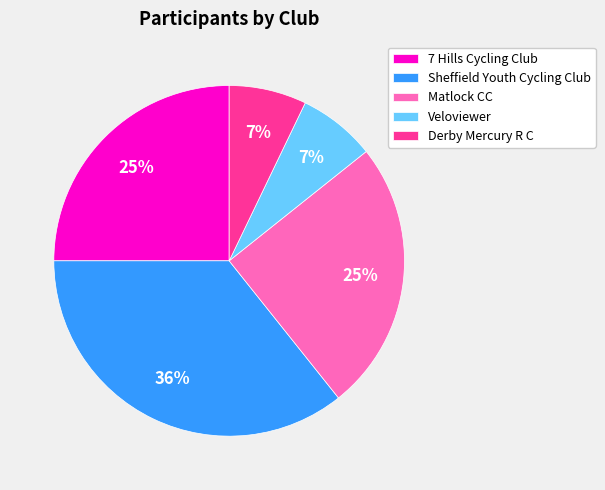

To the nearest percent, what percentage of the pie is Derby Mercury R C?

7%